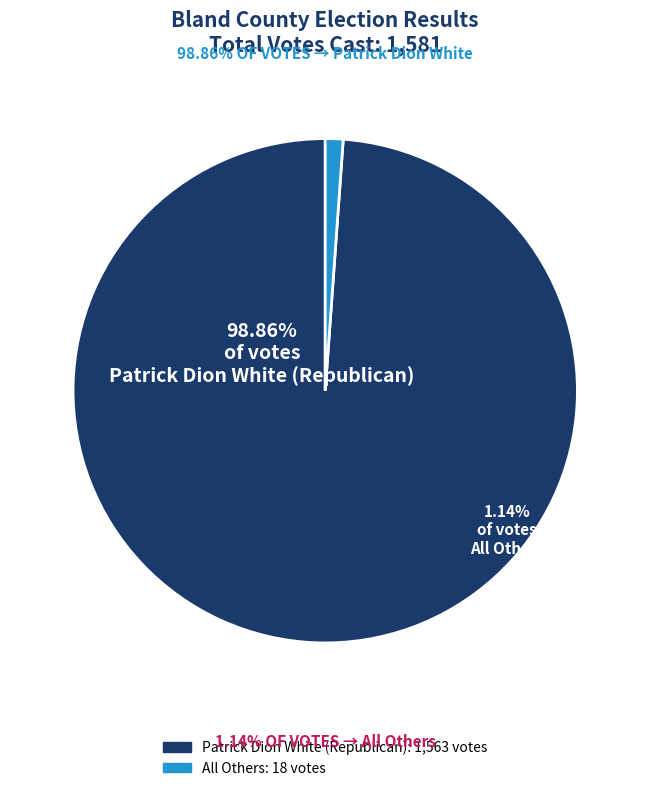

Which has a higher value, All Others or Patrick Dion White (Republican)?

Patrick Dion White (Republican)